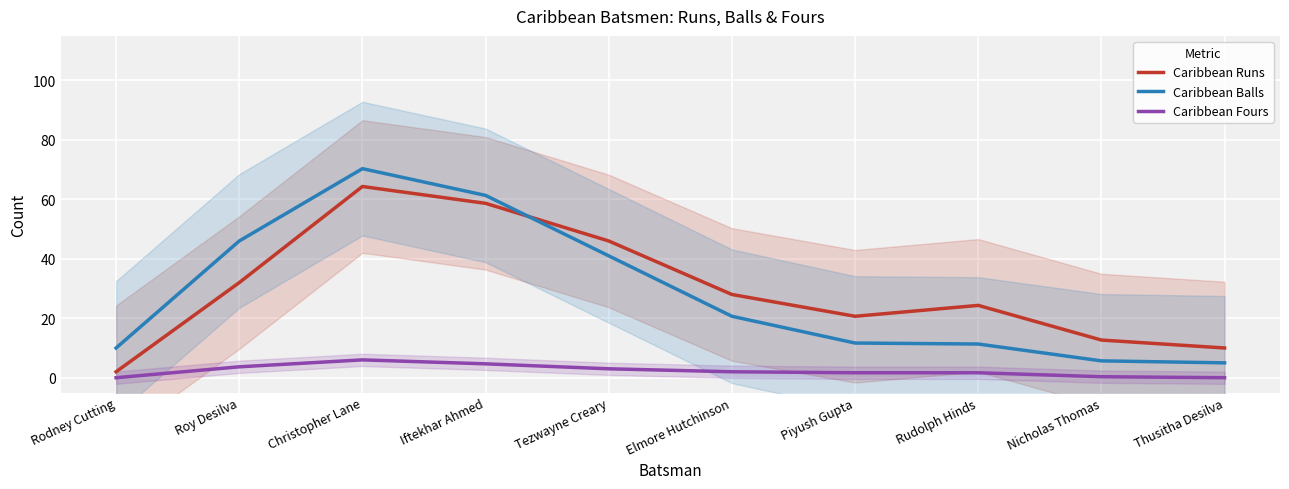

At which category is the sum across all series the highest?

Christopher Lane